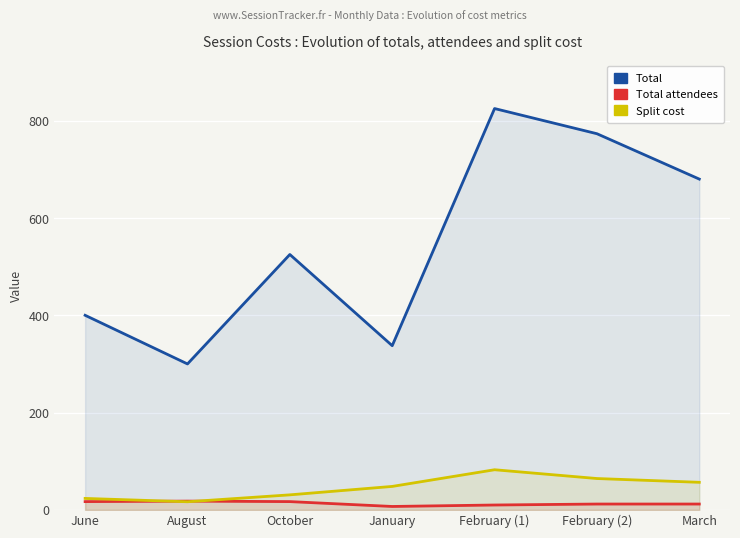

Reading left to right, what are all the values shown in this chart?

Total: June=400.0	August=300.0	October=525.0	January=337.5	February (1)=825.0	February (2)=773.3	March=680.0
Total attendees: June=17.0	August=18.0	October=17.0	January=7.0	February (1)=10.0	February (2)=12.0	March=12.0
Split cost: June=23.5	August=16.7	October=30.9	January=48.2	February (1)=82.5	February (2)=64.4	March=56.7